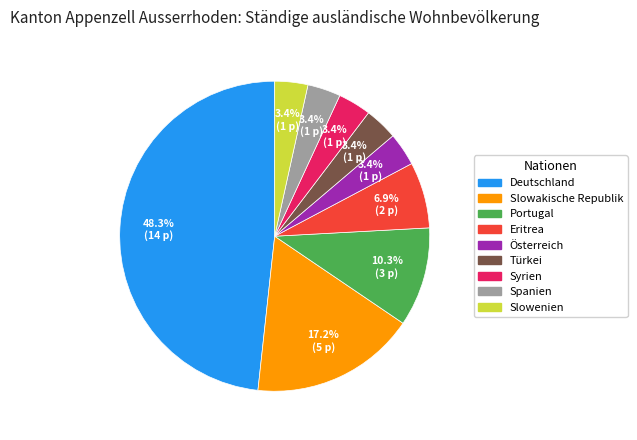

Does any single category account for the majority?

No